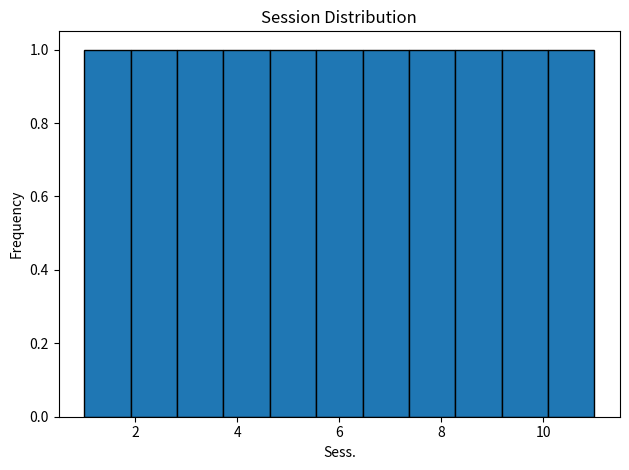

Reading left to right, transcribe this chart: for each bar, give the range it covers on the x-axis and its height. Neither the bar edges nor the heights are printed on the chart, so give them approximately, as read against the axes.

1.0 to 2.0: 1
2.0 to 2.8: 1
2.8 to 3.8: 1
3.8 to 4.6: 1
4.6 to 5.6: 1
5.6 to 6.4: 1
6.4 to 7.4: 1
7.4 to 8.2: 1
8.2 to 9.2: 1
9.2 to 10.0: 1
10.0 to 11.0: 1